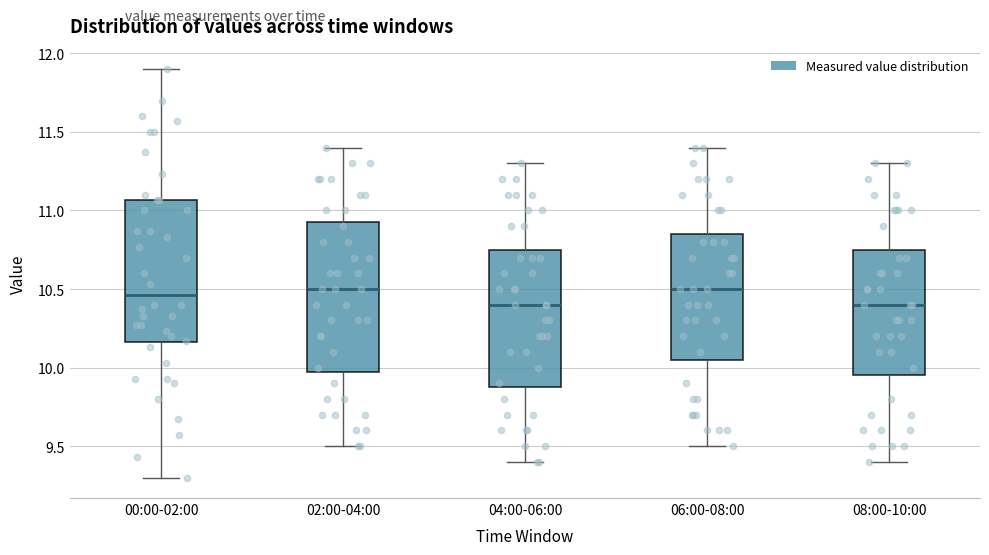

Reading left to right, read every box against the y-axis: the position of its median line, the range the box covers, and the ends of its whiskers. The values are not printed on the chart, so give them approximately, as read against the axis.

00:00-02:00: median 10.45, box 10.15 to 11.05, whiskers 9.30 to 11.90
02:00-04:00: median 10.50, box 10.00 to 10.95, whiskers 9.50 to 11.40
04:00-06:00: median 10.40, box 9.90 to 10.75, whiskers 9.40 to 11.30
06:00-08:00: median 10.50, box 10.05 to 10.85, whiskers 9.50 to 11.40
08:00-10:00: median 10.40, box 9.95 to 10.75, whiskers 9.40 to 11.30